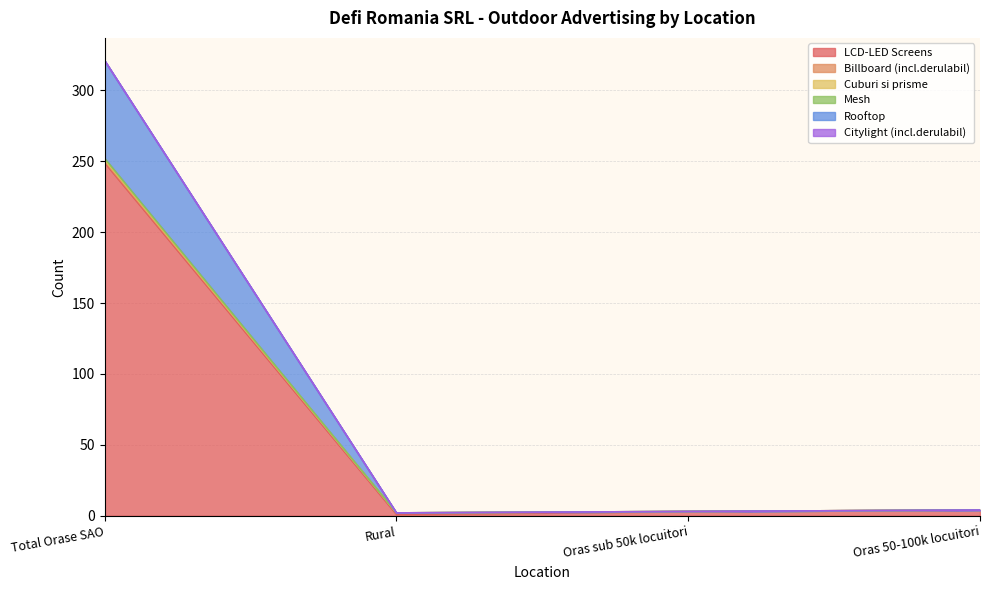

Which label corresponds to the smallest value in the chart?

Rural